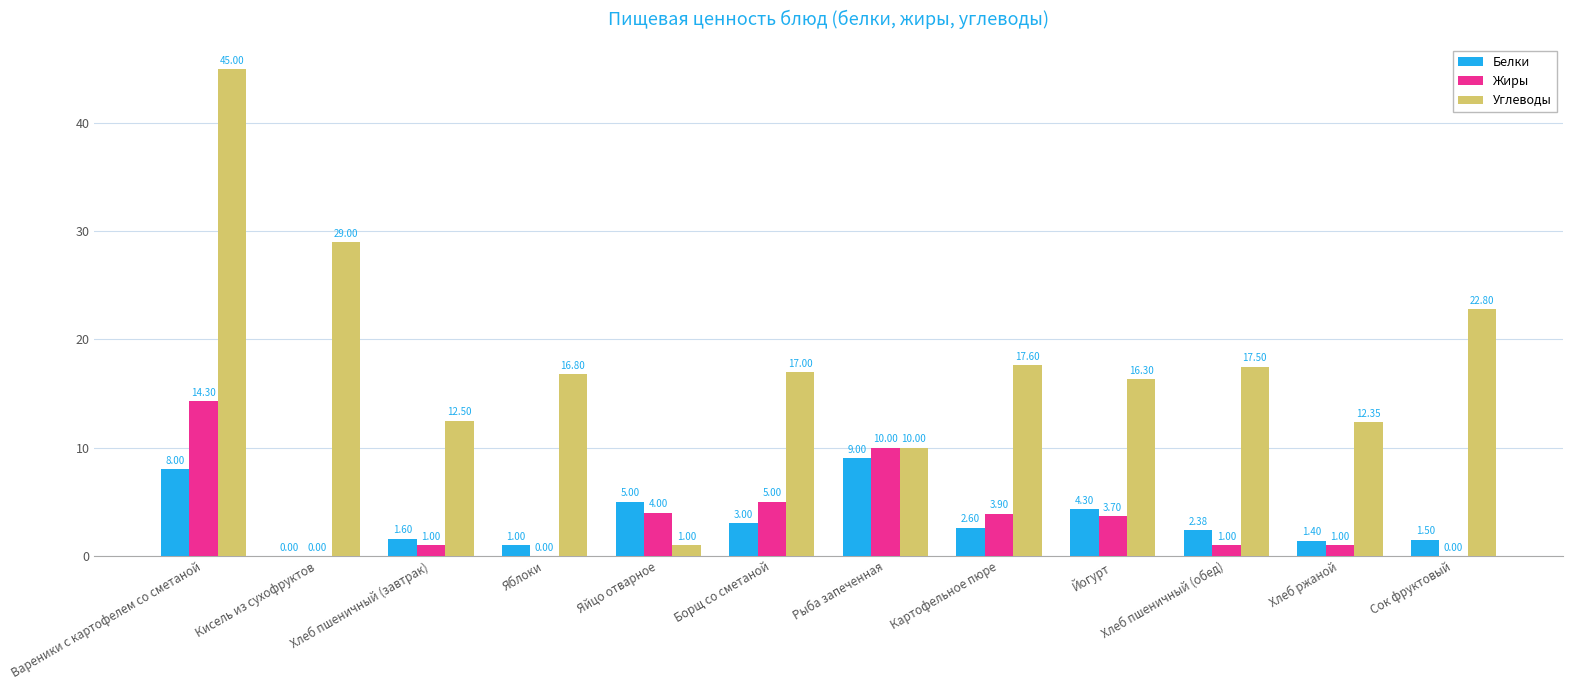

Which series has the largest total across all categories?

Углеводы